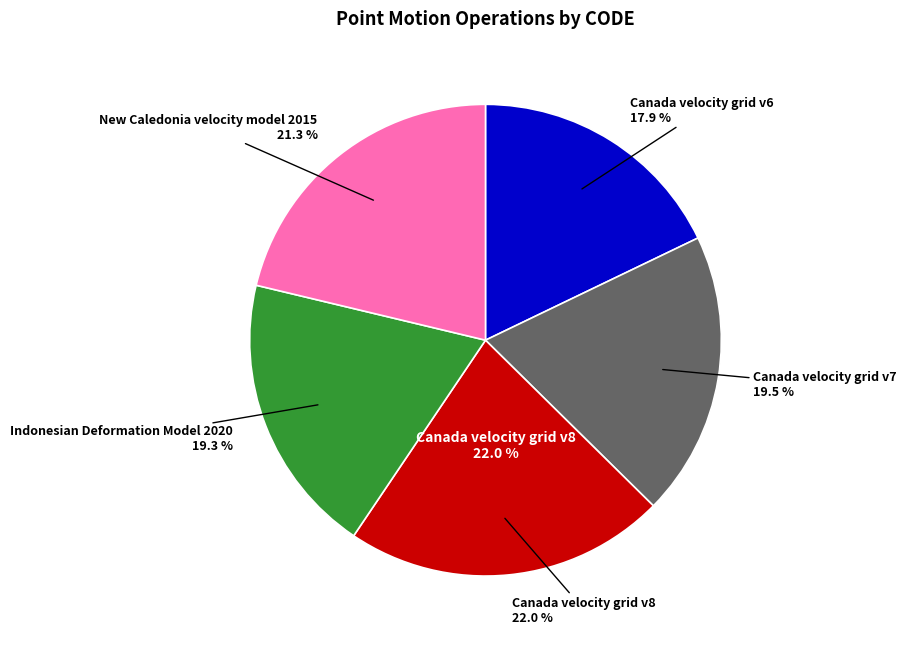

The Canada velocity grid v6 slice represents 9% of the pie. True or false?

False